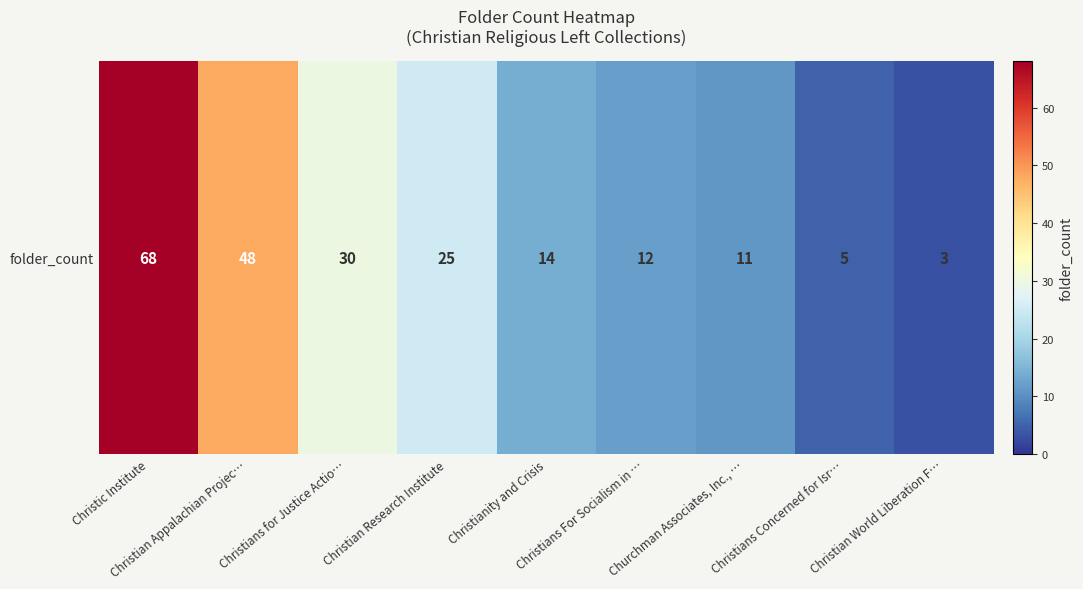

What value does the data have at Christians for Justice Actio…, to the nearest 10?

30